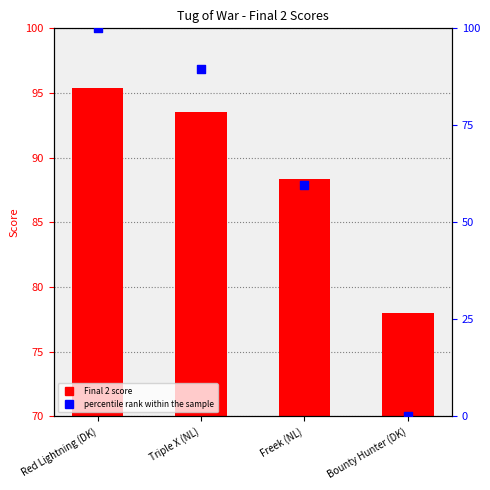

Which series has the largest total across all categories?

Final 2